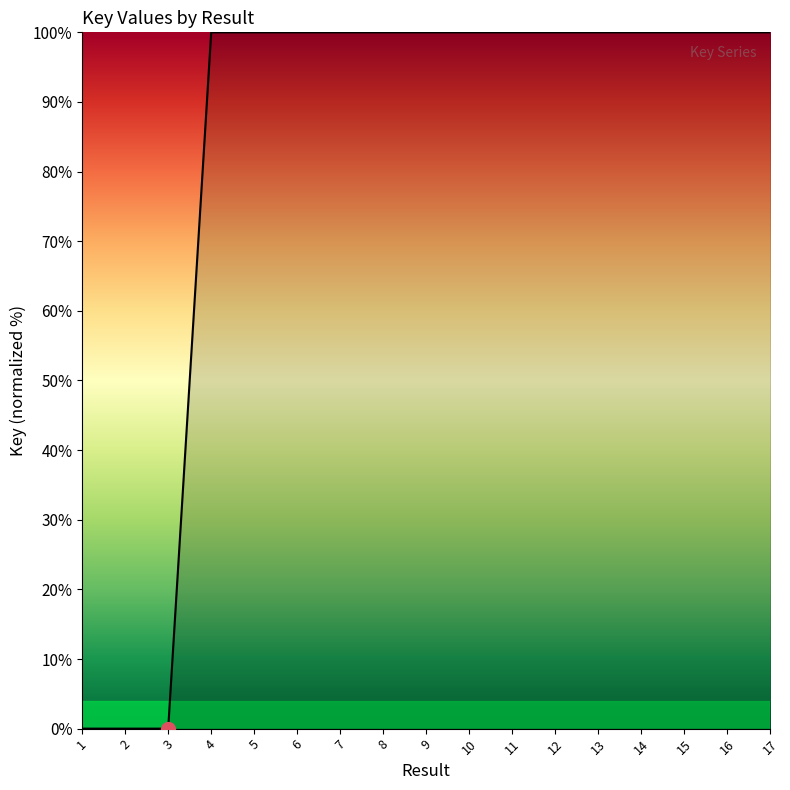

Between 2 and 4, which is larger?

4